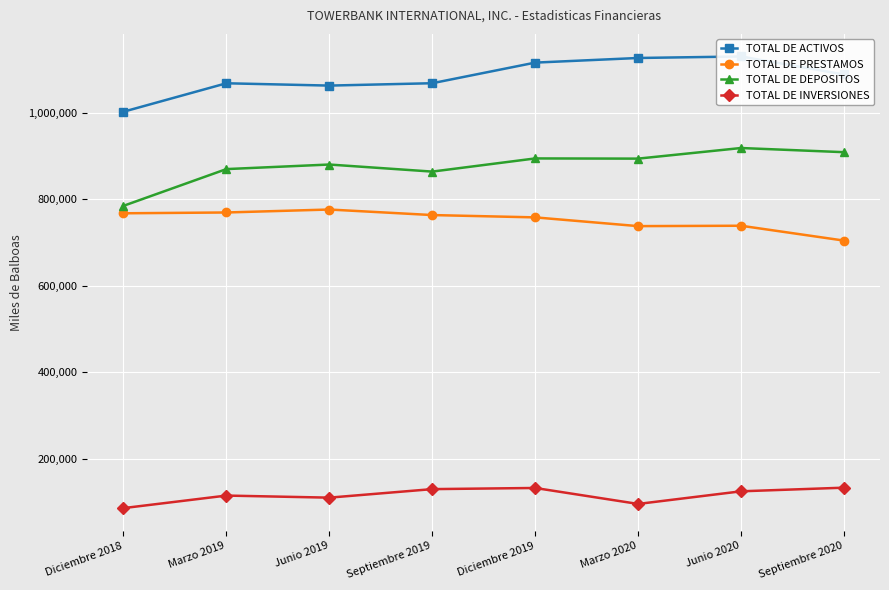

In TOTAL DE INVERSIONES, how many points are lower than both neighbors (excluding endpoints)?

2